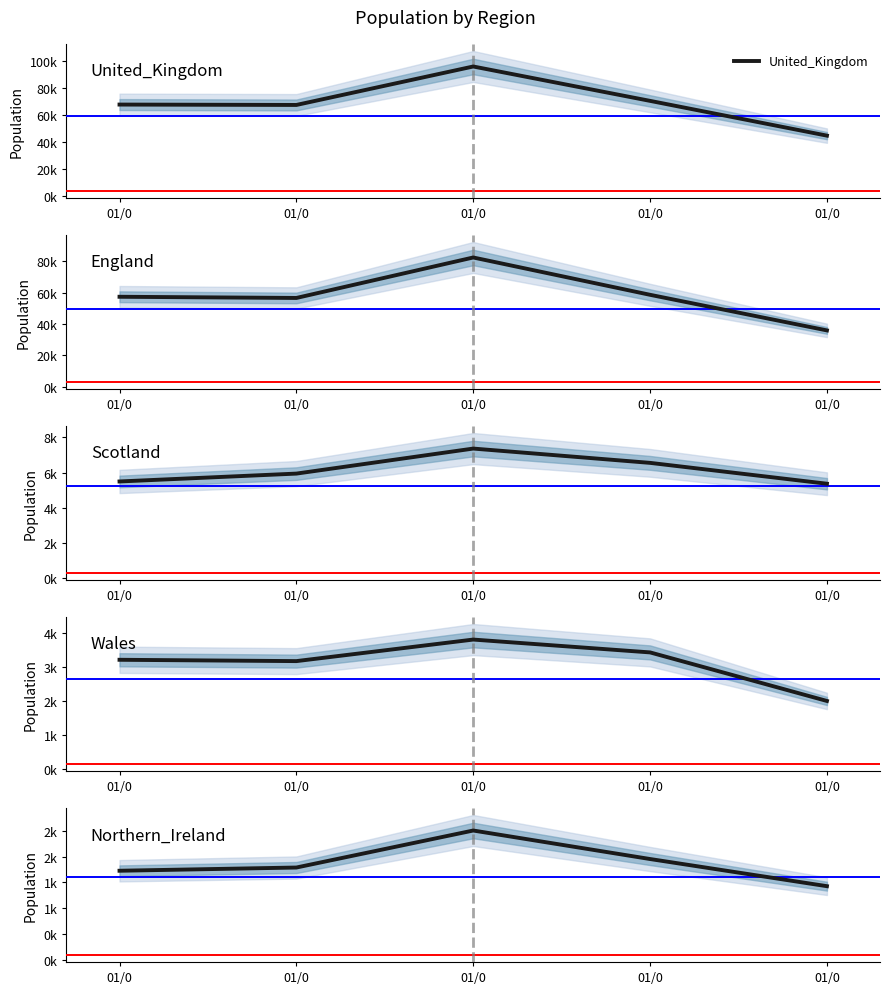

What is the minimum value shown in the chart?

1426.7